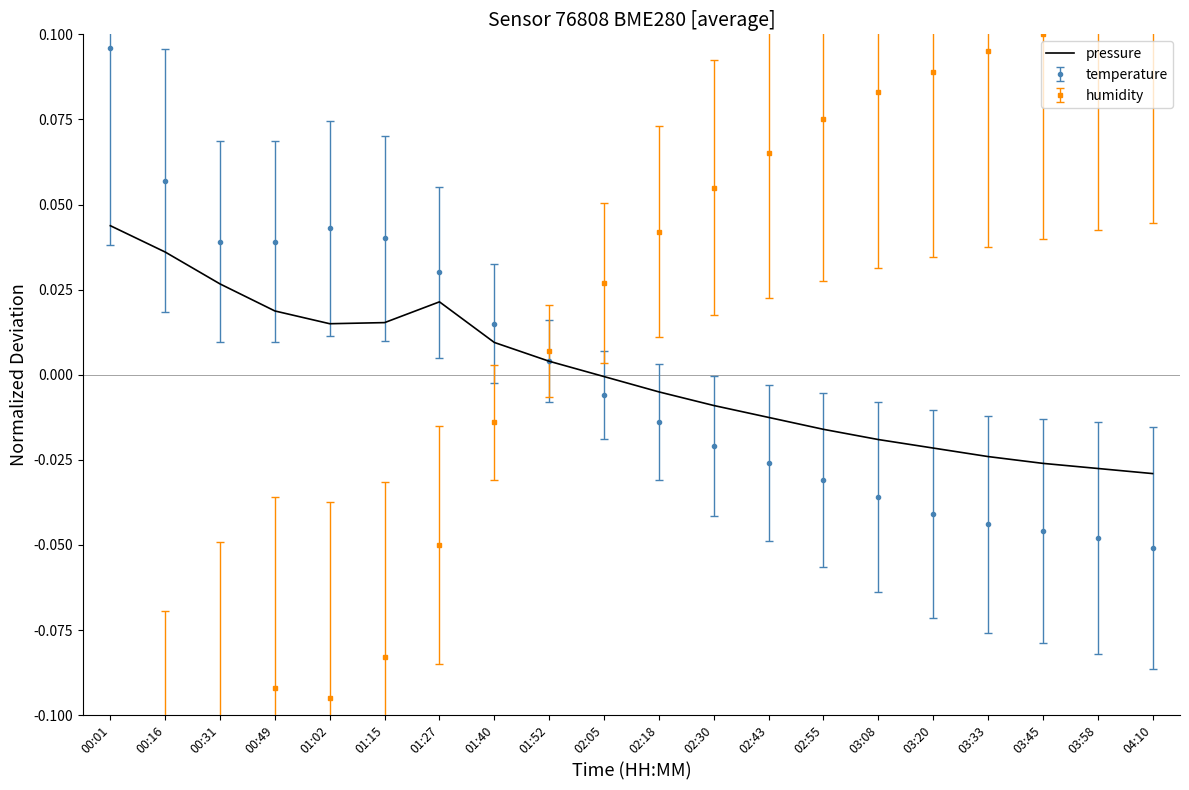

Reading left to right, list all the values displayed in this chart.

00:01=0.0	00:16=0.0	00:31=0.0	00:49=0.0	01:02=0.0	01:15=0.0	01:27=0.0	01:40=0.0	01:52=0.0	02:05=-0.0	02:18=-0.0	02:30=-0.0	02:43=-0.0	02:55=-0.0	03:08=-0.0	03:20=-0.0	03:33=-0.0	03:45=-0.0	03:58=-0.0	04:10=-0.0